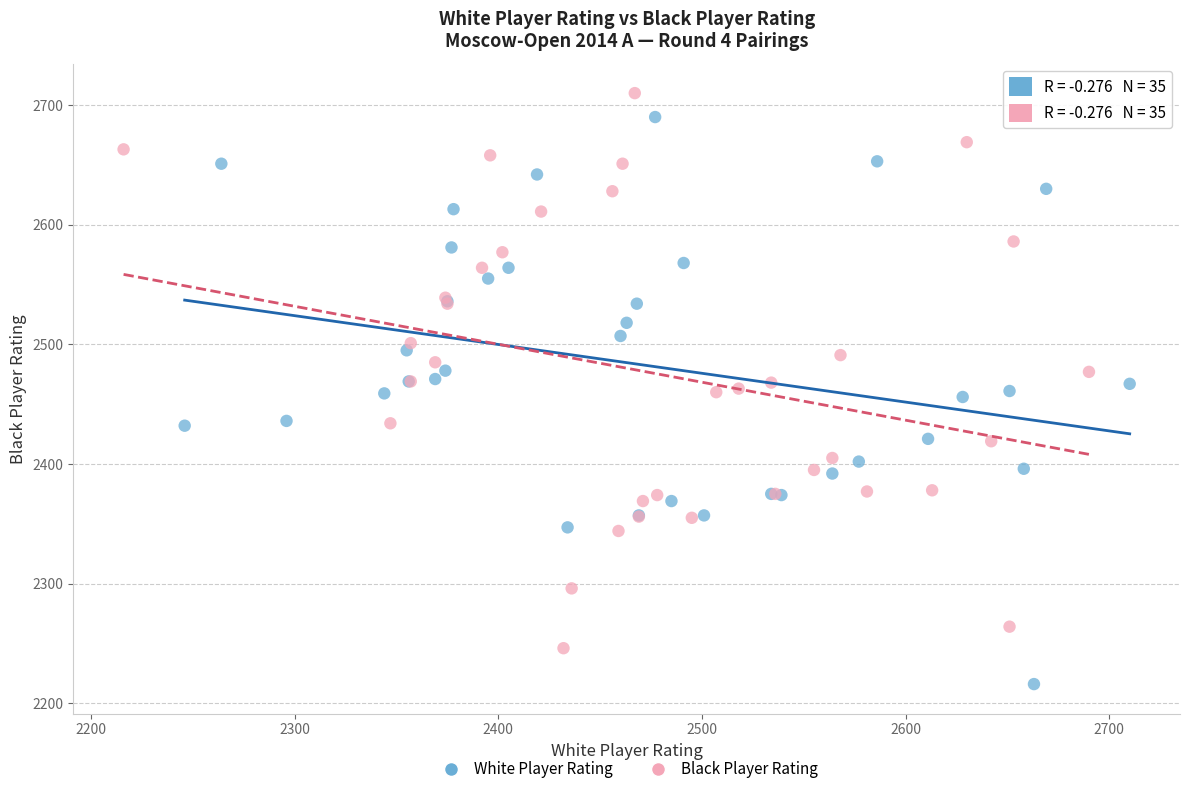

What are all the series names shown in the legend?

White Player Rating, Black Player Rating